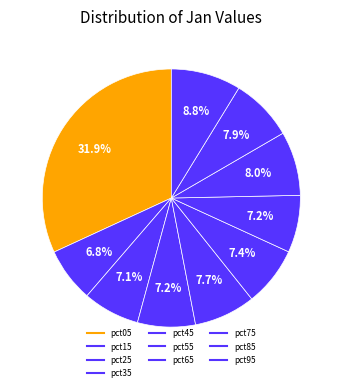

What percentage is the pct75 slice, to the nearest percent?

8%